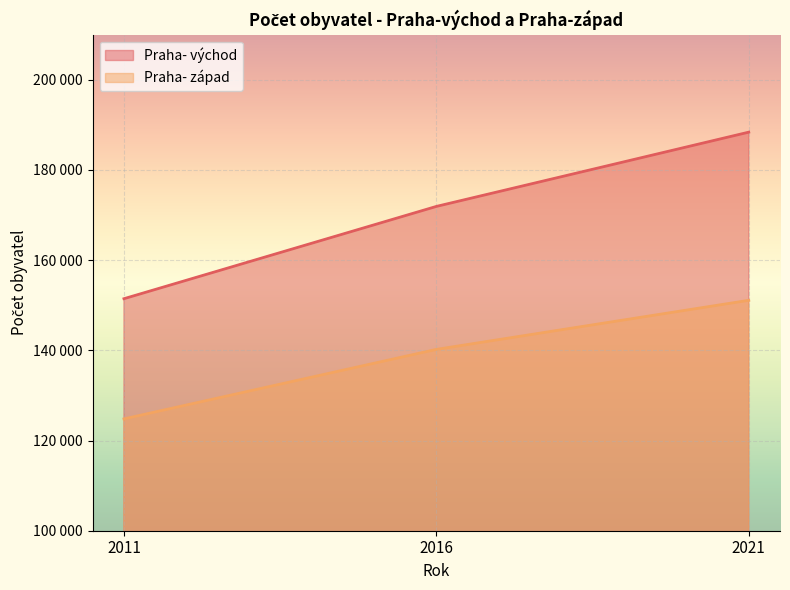

True or false: Praha- východ has a value of 54351 at 2011.

False